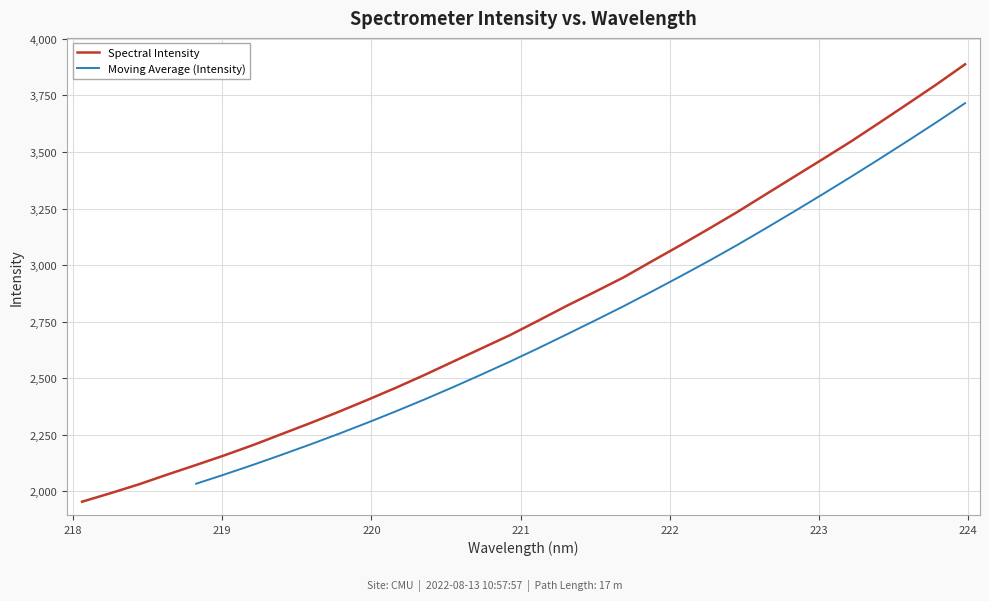

List the labels in order of value, largest first.

223.9802, 223.7895, 223.5987, 223.408, 223.2172, 223.0264, 222.8355, 222.6447, 222.4538, 222.263, 222.0721, 221.8812, 221.6902, 221.4993, 221.3083, 221.1174, 220.9264, 220.7354, 220.5444, 220.3533, 220.1623, 219.9712, 219.7801, 219.589, 219.3979, 219.2067, 219.0156, 218.8244, 218.6332, 218.442, 218.2508, 218.0596